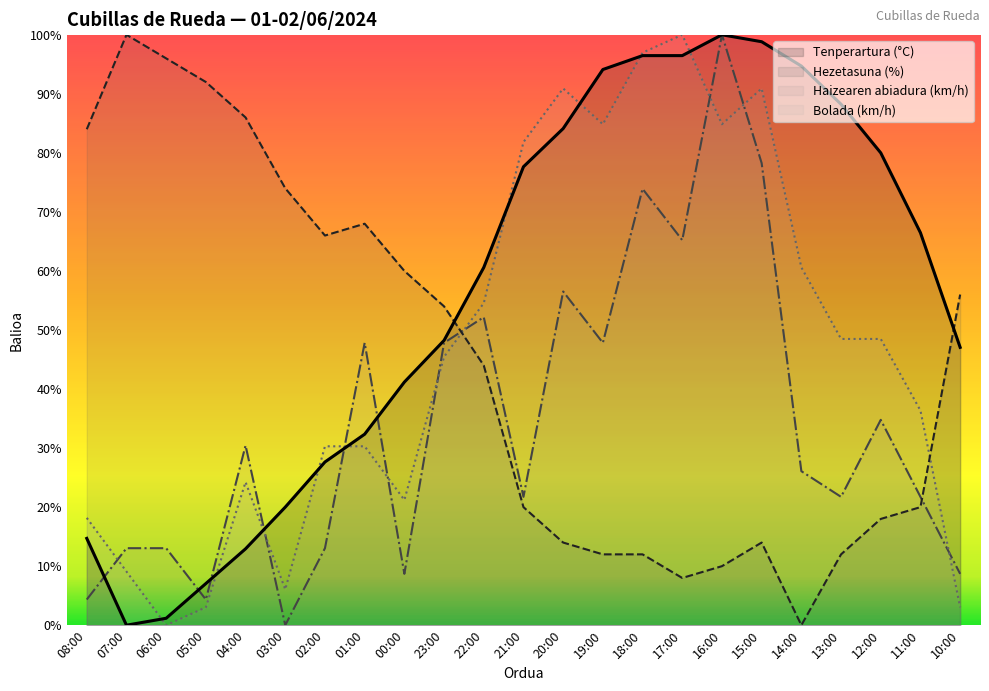

True or false: Hezetasuna (%) and Bolada (km/h) cross at least once.

True